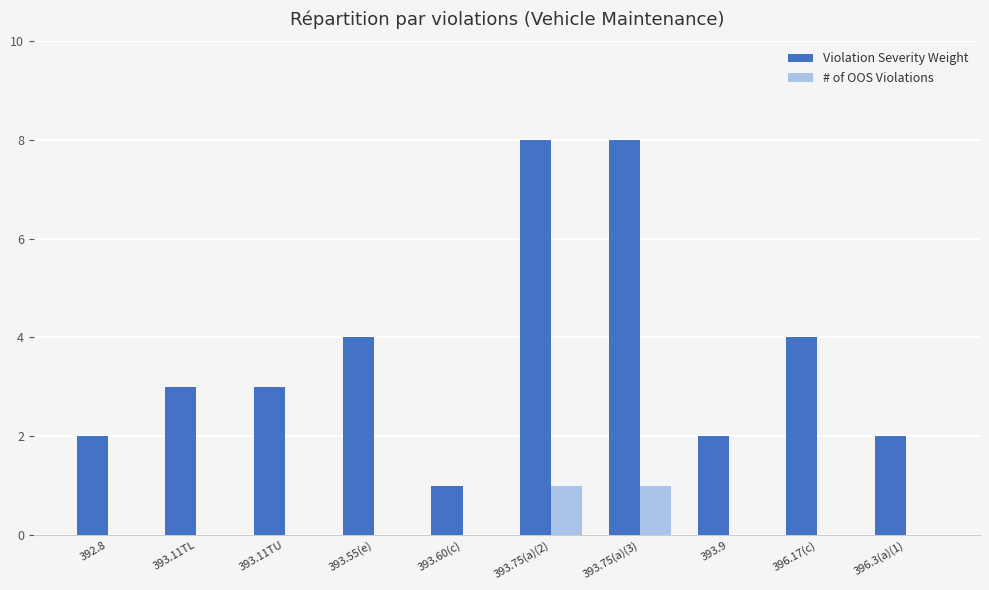

Reading right to left, transcribe all the data shown in this chart.

Violation Severity Weight: 2	4	2	8	8	1	4	3	3	2
# of OOS Violations: 0	0	0	1	1	0	0	0	0	0